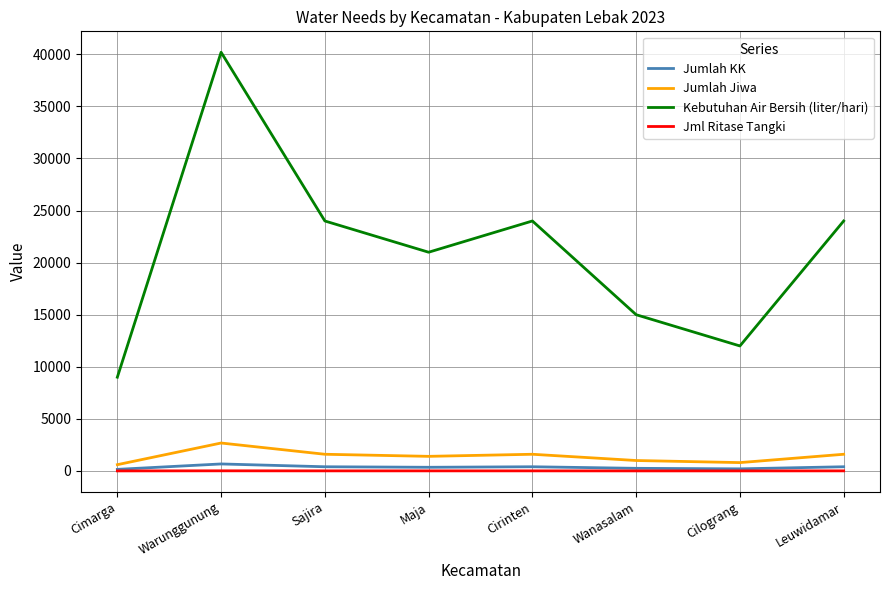

Where is the first local maximum for Jumlah Jiwa?

Warunggunung